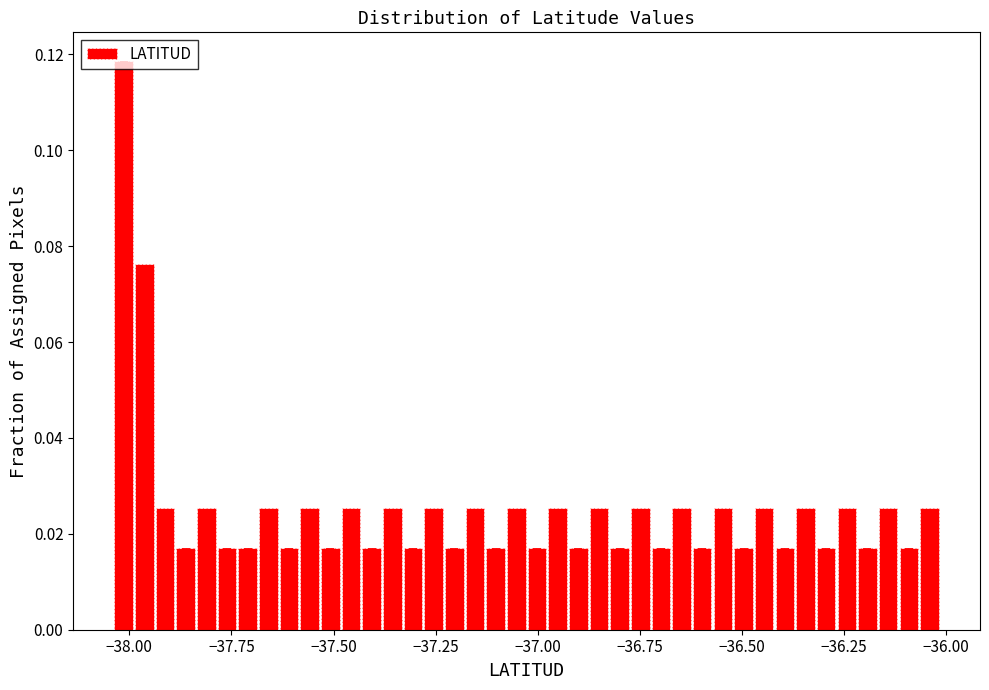

Around what value on the x-axis is the tallest bar? Give the approximate position of its centre, as read against the axis.

-38.00